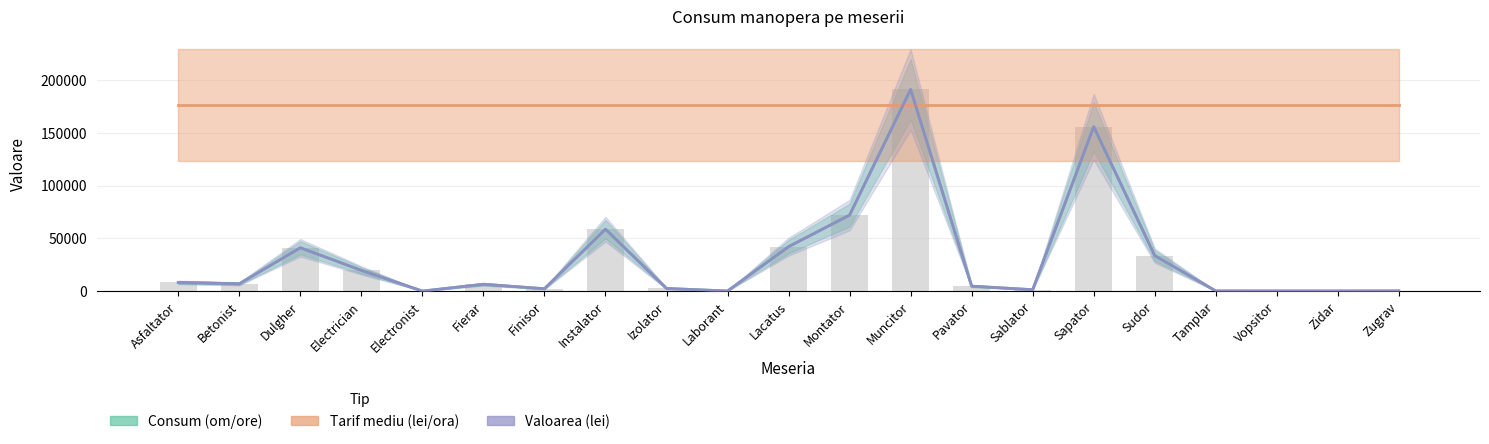

What is the label of the 13th bar from the right?

Izolator